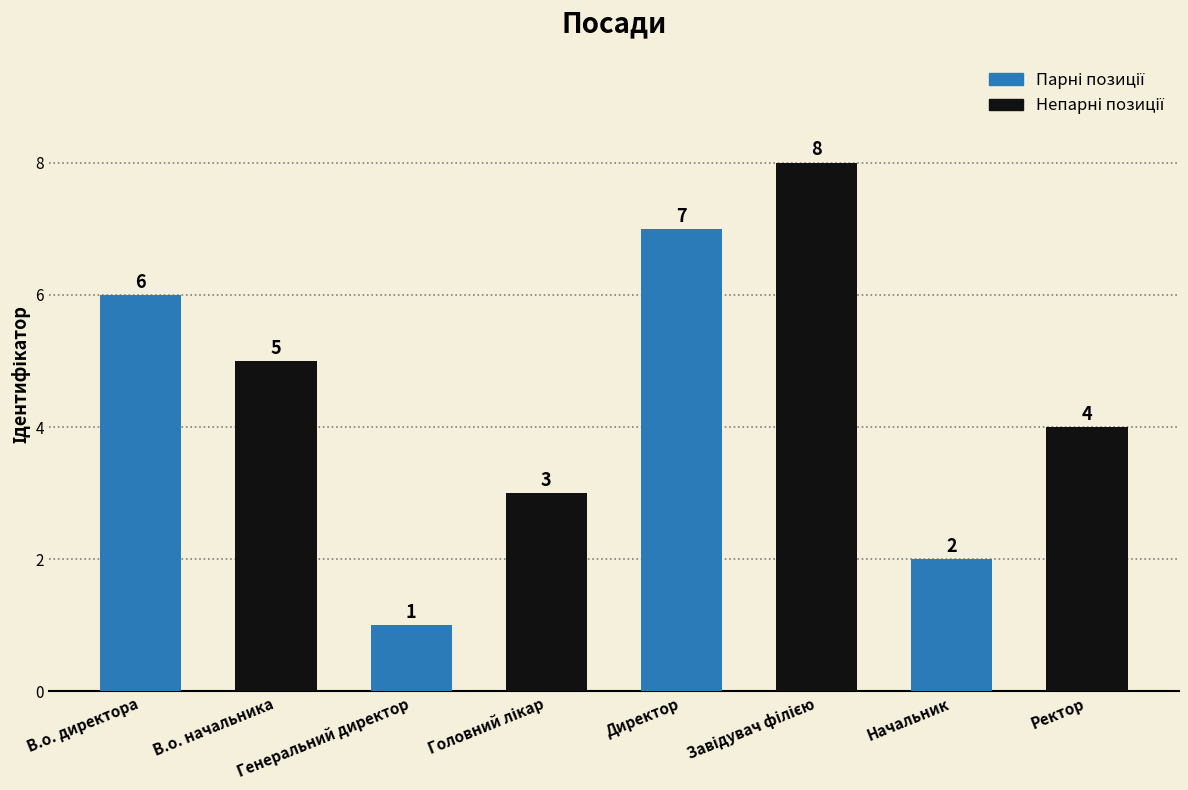

What is the change in value from Генеральний директор to Директор?

+6